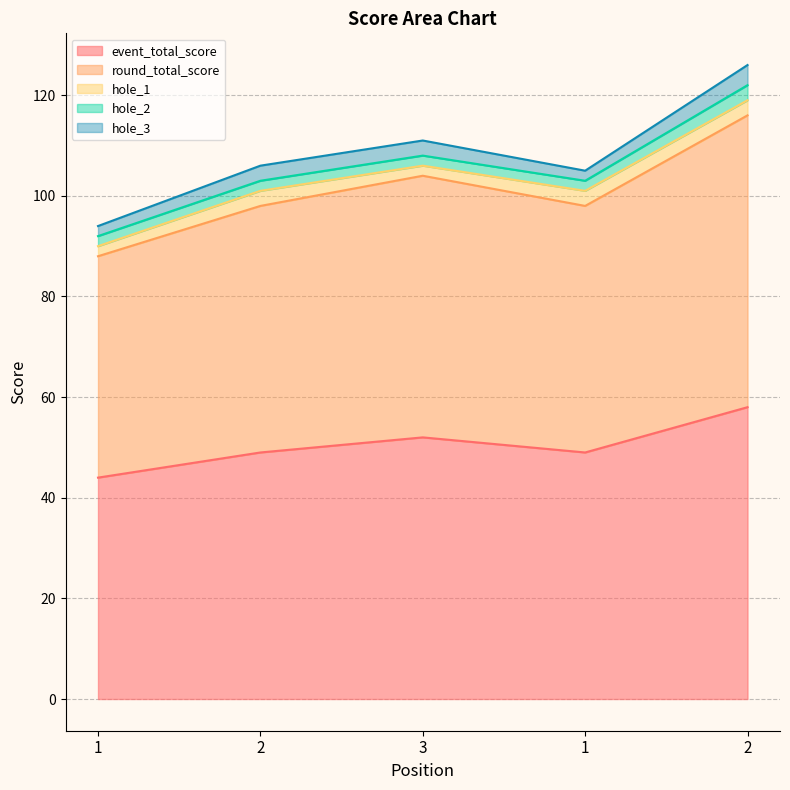

True or false: hole_3 and hole_2 intersect in this chart.

False